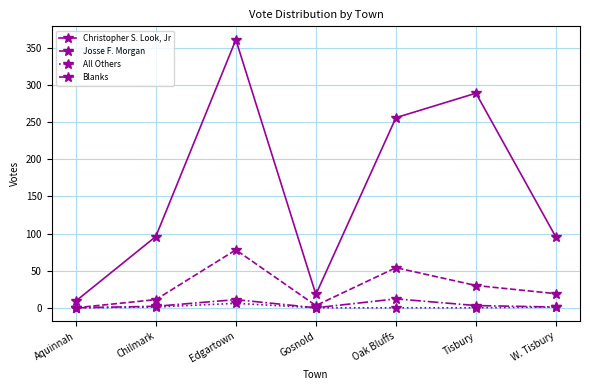

What is the spread (max minus min) of values at W. Tisbury?

94